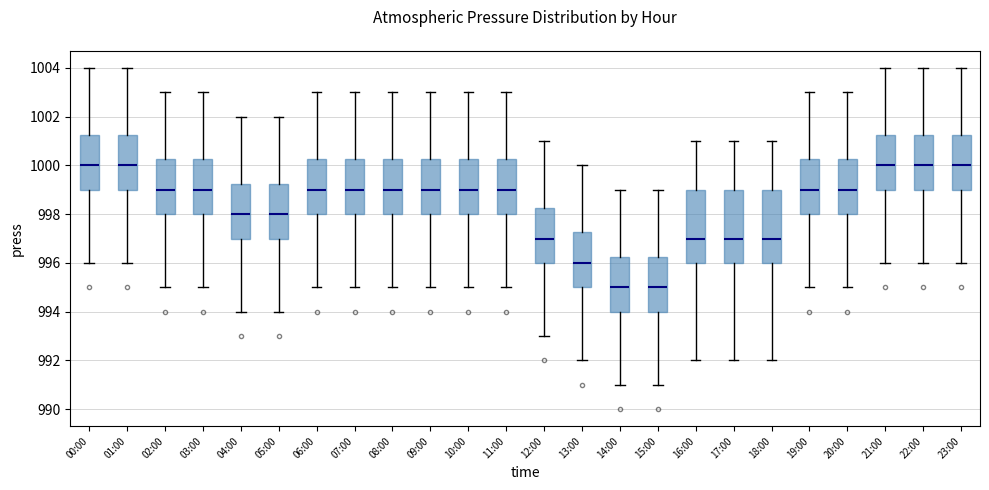

Reading left to right, transcribe this box plot: for each box, give where its median line is, the range the box spans, and where its two whiskers end, as read against the y-axis. The values are not printed on the chart, so give them approximately, as read against the axis.

00:00: median 1000.0, box 999.0 to 1001.2, whiskers 996.0 to 1004.0
01:00: median 1000.0, box 999.0 to 1001.2, whiskers 996.0 to 1004.0
02:00: median 999.0, box 998.0 to 1000.2, whiskers 995.0 to 1003.0
03:00: median 999.0, box 998.0 to 1000.2, whiskers 995.0 to 1003.0
04:00: median 998.0, box 997.0 to 999.2, whiskers 994.0 to 1002.0
05:00: median 998.0, box 997.0 to 999.2, whiskers 994.0 to 1002.0
06:00: median 999.0, box 998.0 to 1000.2, whiskers 995.0 to 1003.0
07:00: median 999.0, box 998.0 to 1000.2, whiskers 995.0 to 1003.0
08:00: median 999.0, box 998.0 to 1000.2, whiskers 995.0 to 1003.0
09:00: median 999.0, box 998.0 to 1000.2, whiskers 995.0 to 1003.0
10:00: median 999.0, box 998.0 to 1000.2, whiskers 995.0 to 1003.0
11:00: median 999.0, box 998.0 to 1000.2, whiskers 995.0 to 1003.0
12:00: median 997.0, box 996.0 to 998.2, whiskers 993.0 to 1001.0
13:00: median 996.0, box 995.0 to 997.2, whiskers 992.0 to 1000.0
14:00: median 995.0, box 994.0 to 996.2, whiskers 991.0 to 999.0
15:00: median 995.0, box 994.0 to 996.2, whiskers 991.0 to 999.0
16:00: median 997.0, box 996.0 to 999.0, whiskers 992.0 to 1001.0
17:00: median 997.0, box 996.0 to 999.0, whiskers 992.0 to 1001.0
18:00: median 997.0, box 996.0 to 999.0, whiskers 992.0 to 1001.0
19:00: median 999.0, box 998.0 to 1000.2, whiskers 995.0 to 1003.0
20:00: median 999.0, box 998.0 to 1000.2, whiskers 995.0 to 1003.0
21:00: median 1000.0, box 999.0 to 1001.2, whiskers 996.0 to 1004.0
22:00: median 1000.0, box 999.0 to 1001.2, whiskers 996.0 to 1004.0
23:00: median 1000.0, box 999.0 to 1001.2, whiskers 996.0 to 1004.0